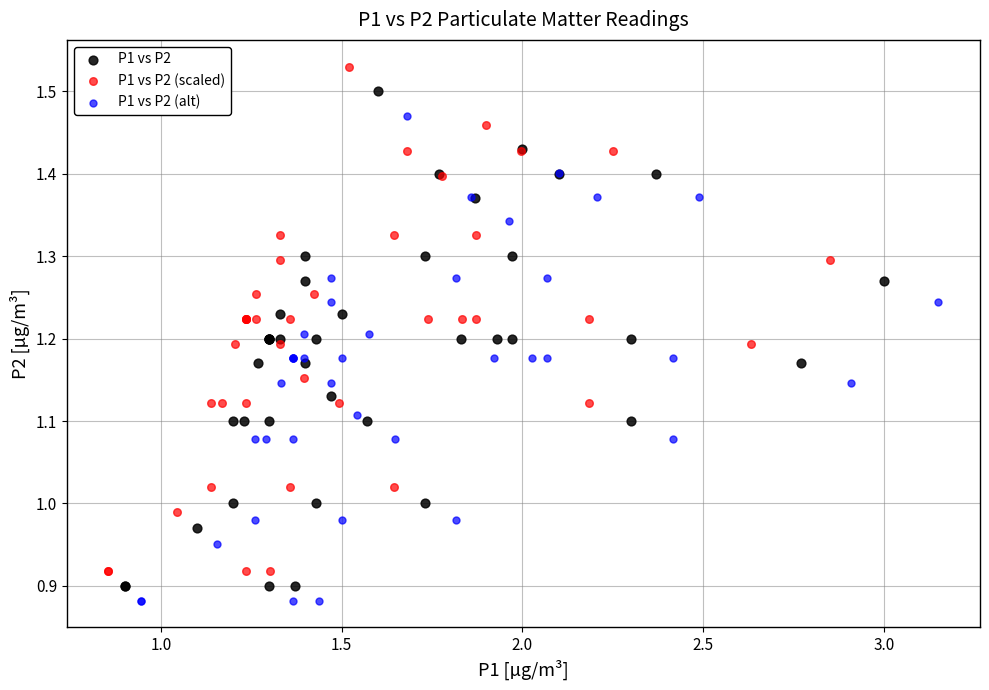

Which series has the largest Y range (max minus min)?

P1 vs P2 (scaled)